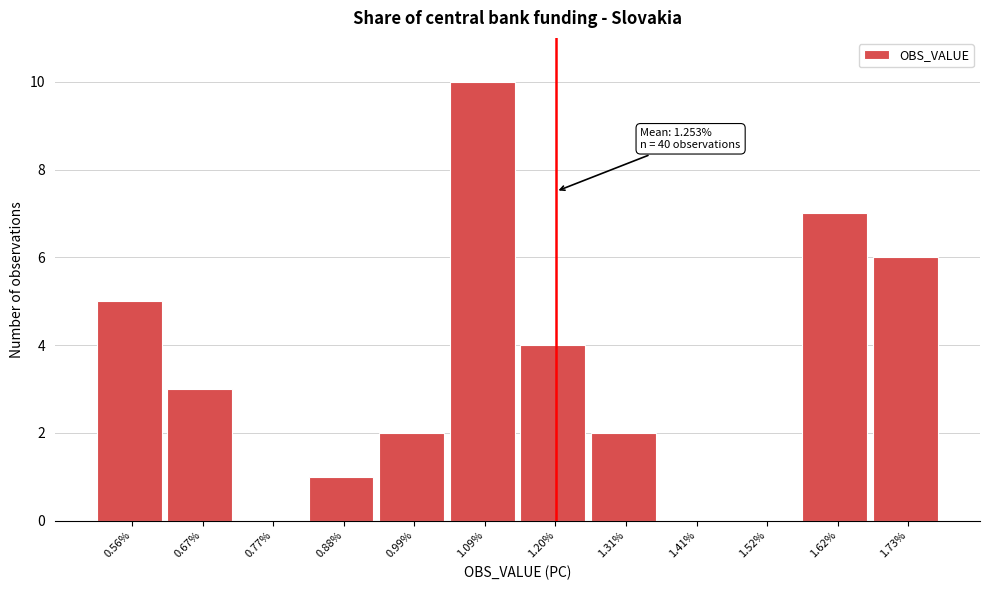

Reading left to right, extract all data points from this chart.

0.56%=5	0.67%=3	0.77%=0	0.88%=1	0.99%=2	1.09%=10	1.20%=4	1.31%=2	1.41%=0	1.52%=0	1.62%=7	1.73%=6